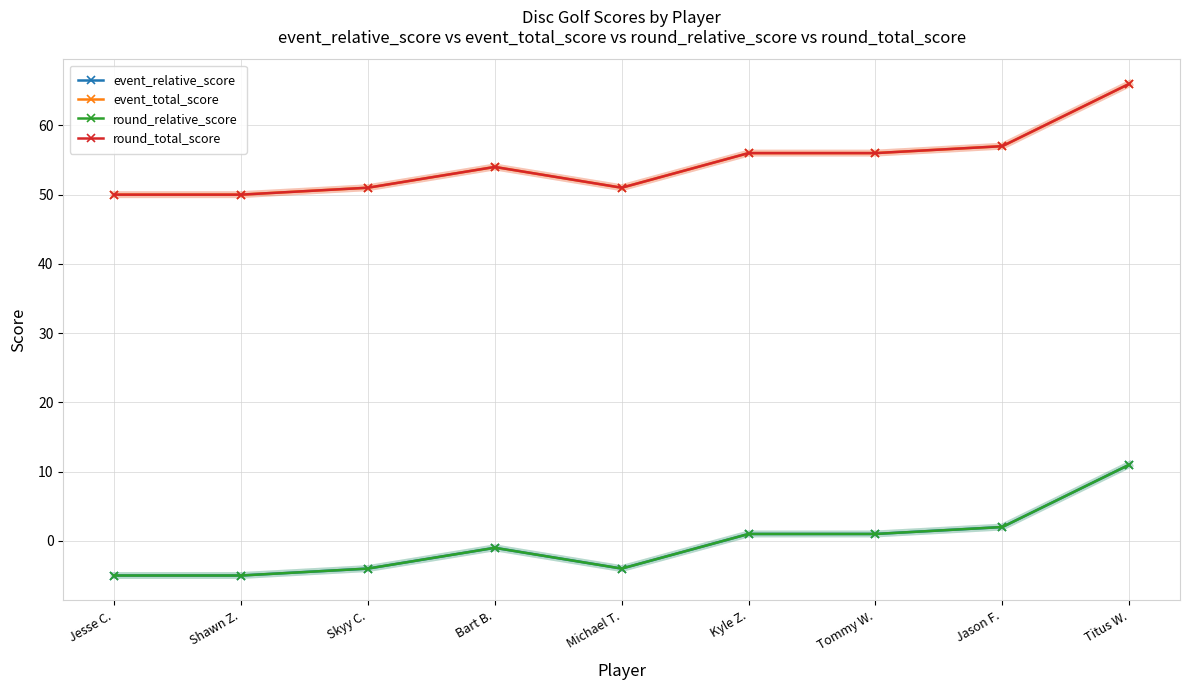

Is the value of round_relative_score at Skyy C. greater than the value of event_total_score at Jason F.?

No